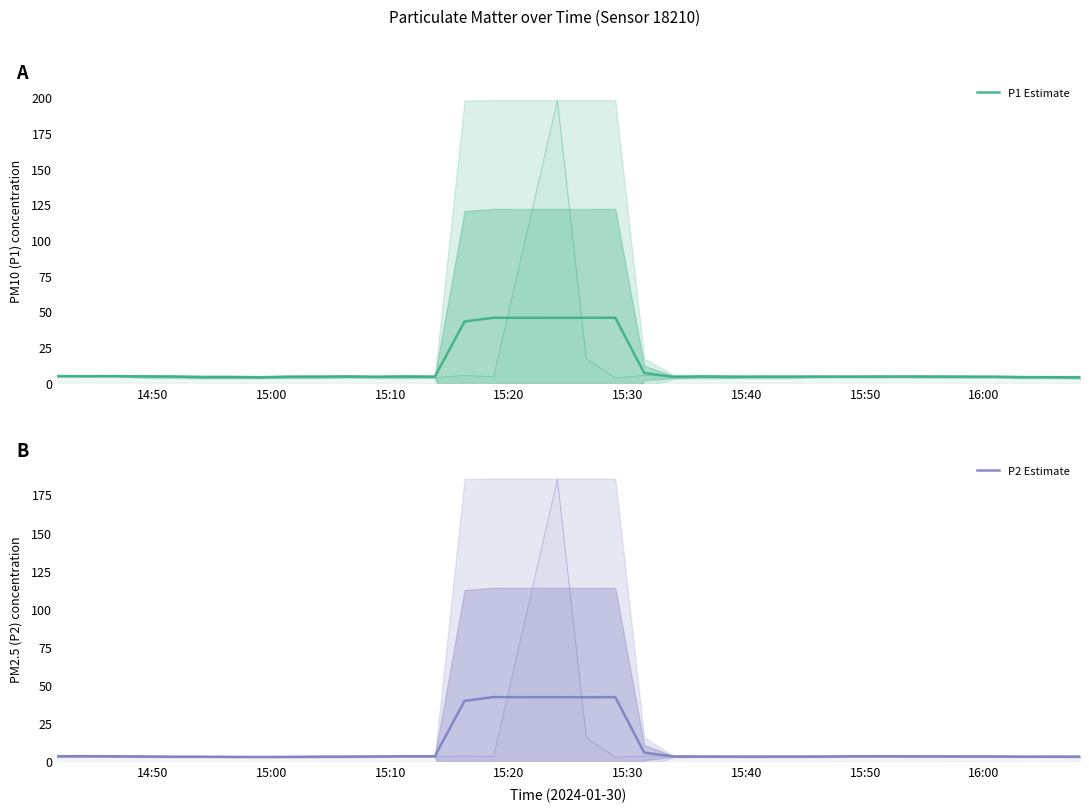

Does the chart have visible grid lines?

No